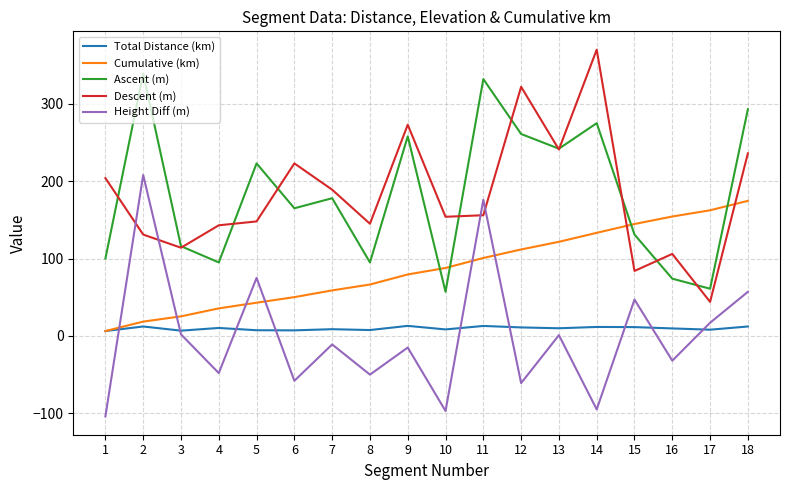

How many series are shown in this chart?

5